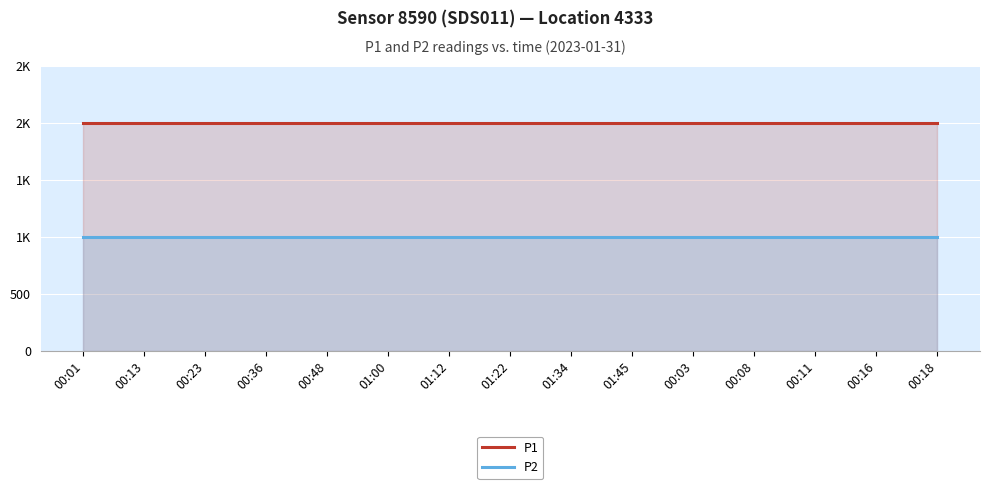

How many series are shown in this chart?

2